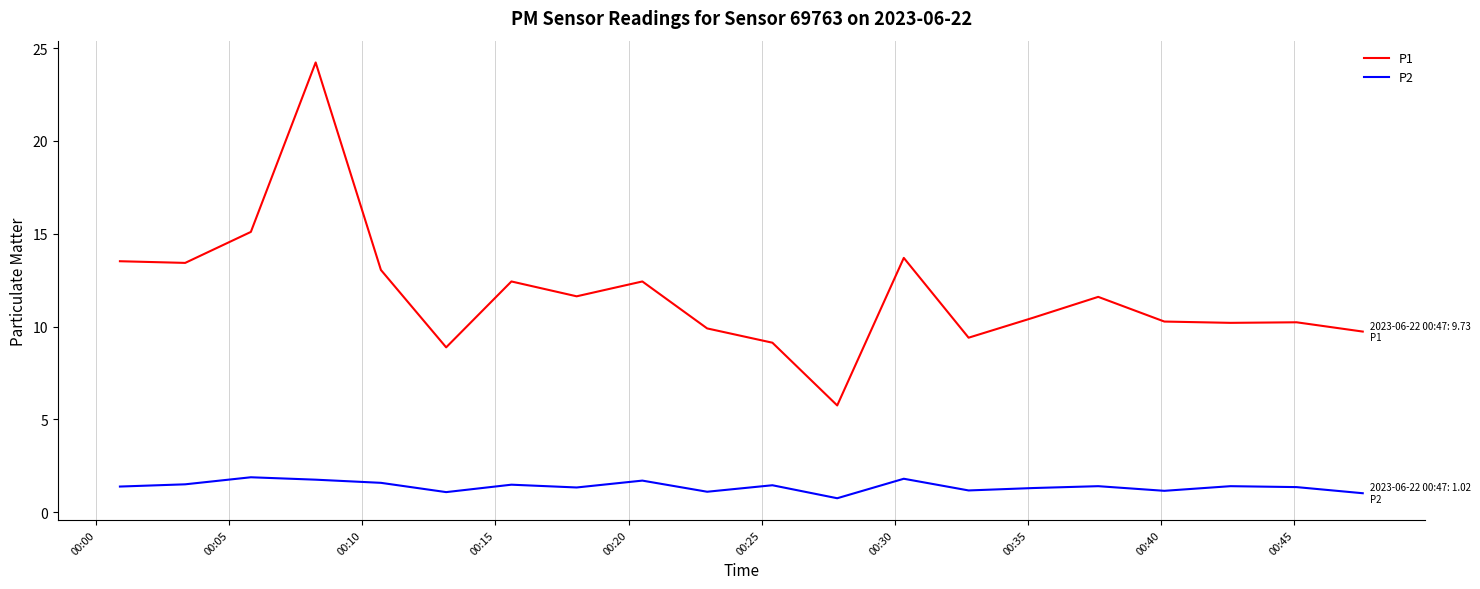

List the series in order of their peak value, lowest first.

P2, P1